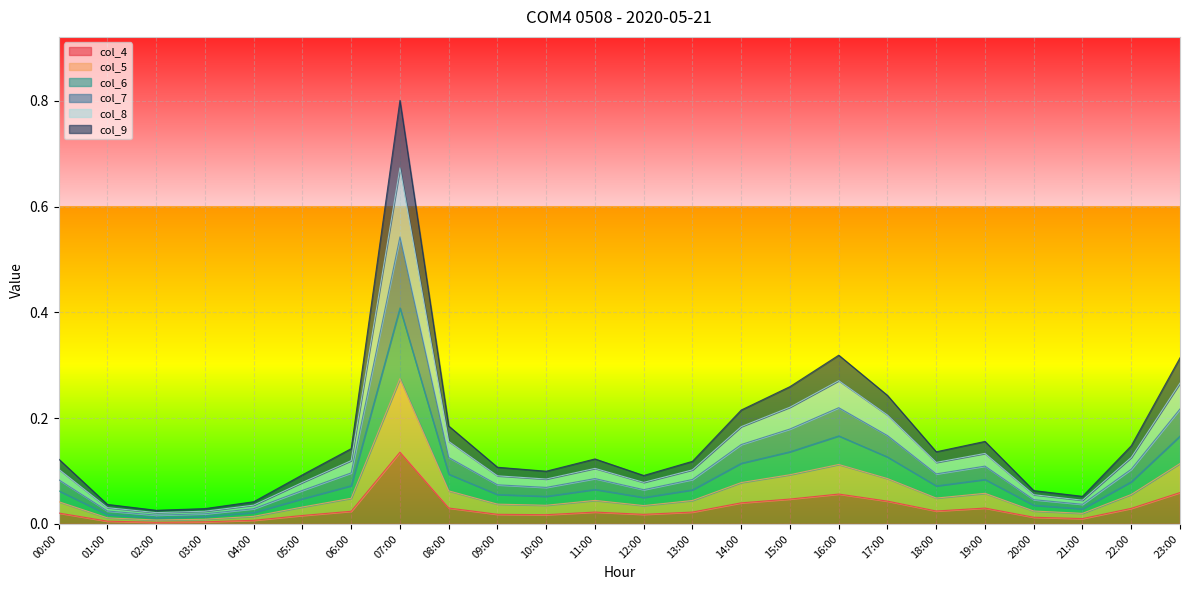

What is the sum of the col_9 values at 17:00 and 21:00?

0.1